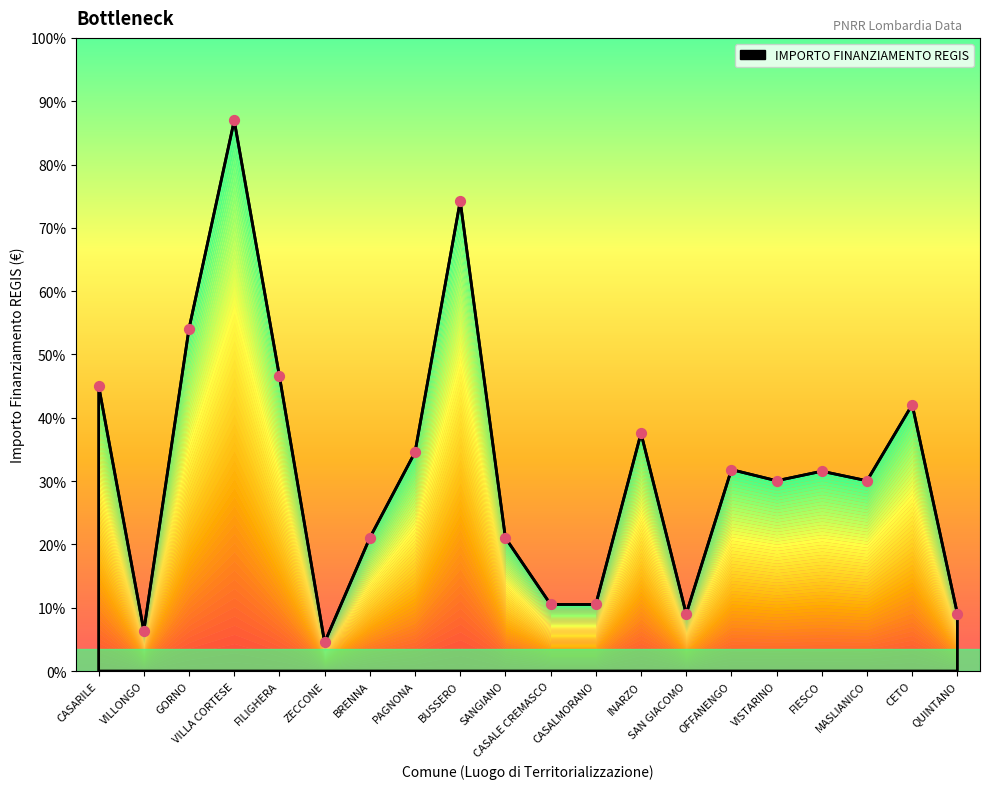

What is the change in value from INARZO to VISTARINO?

-1215